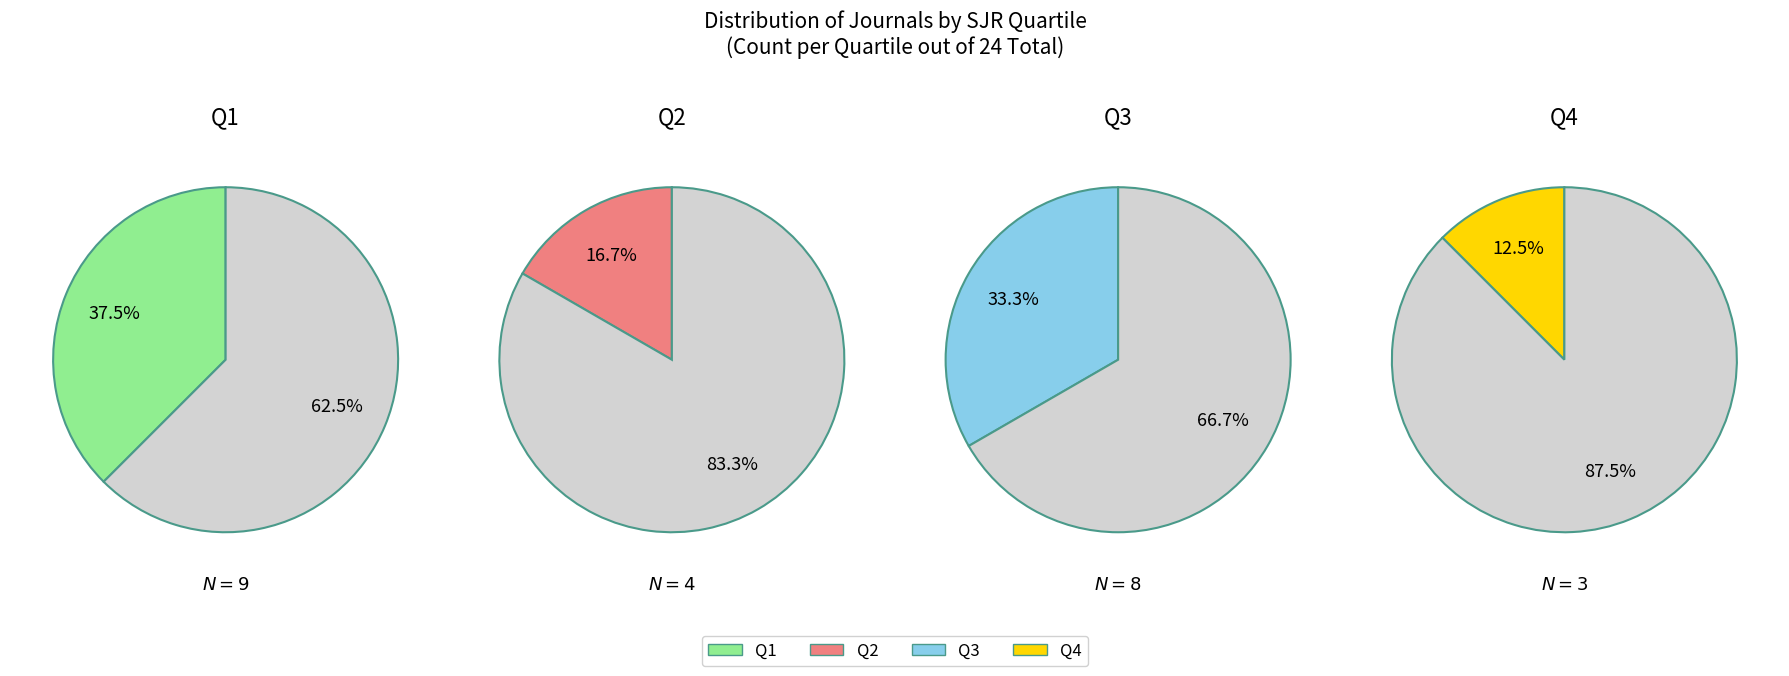

To the nearest percent, what is the difference between the largest and smallest slice percentages?

25%